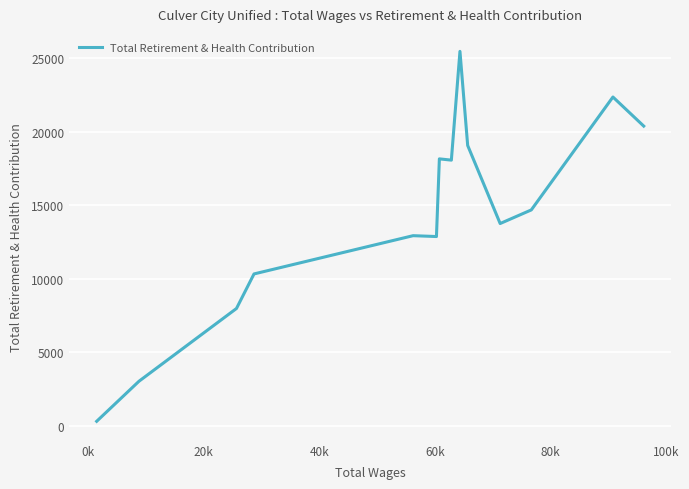

What is the maximum value shown in the chart?

25476